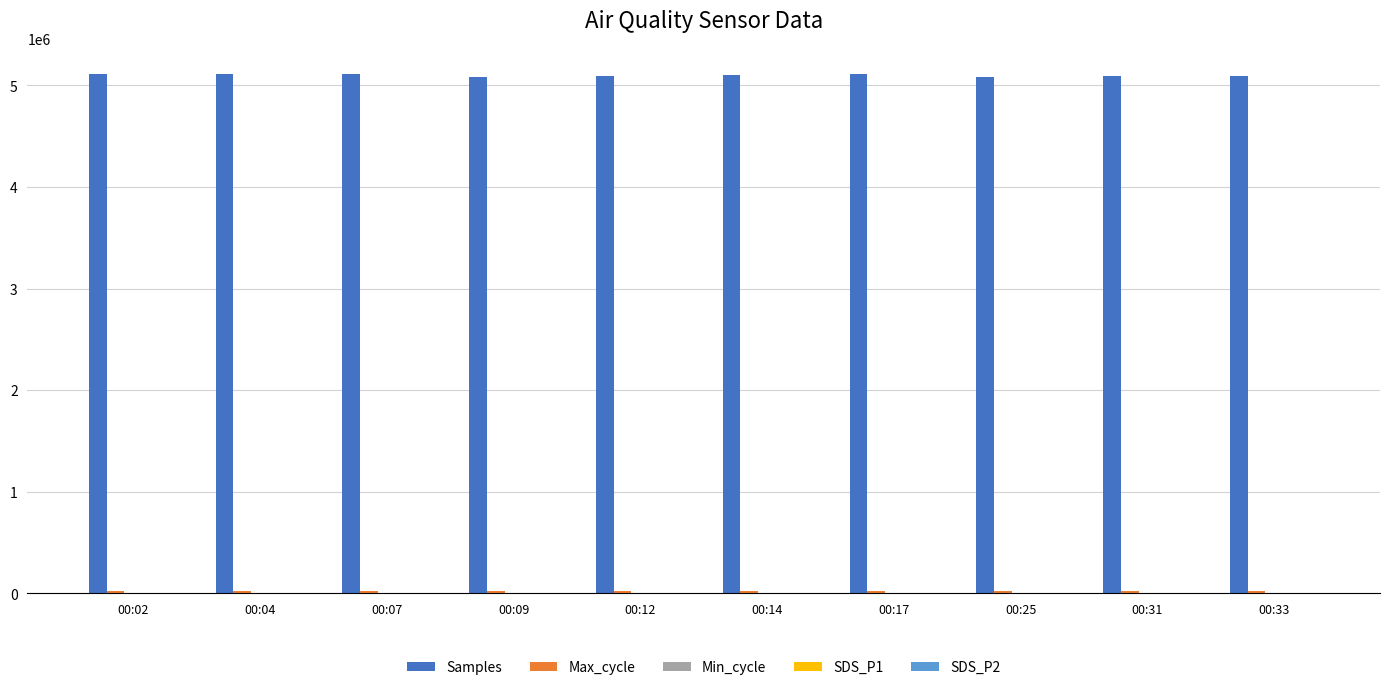

Which series has the largest total across all categories?

Samples